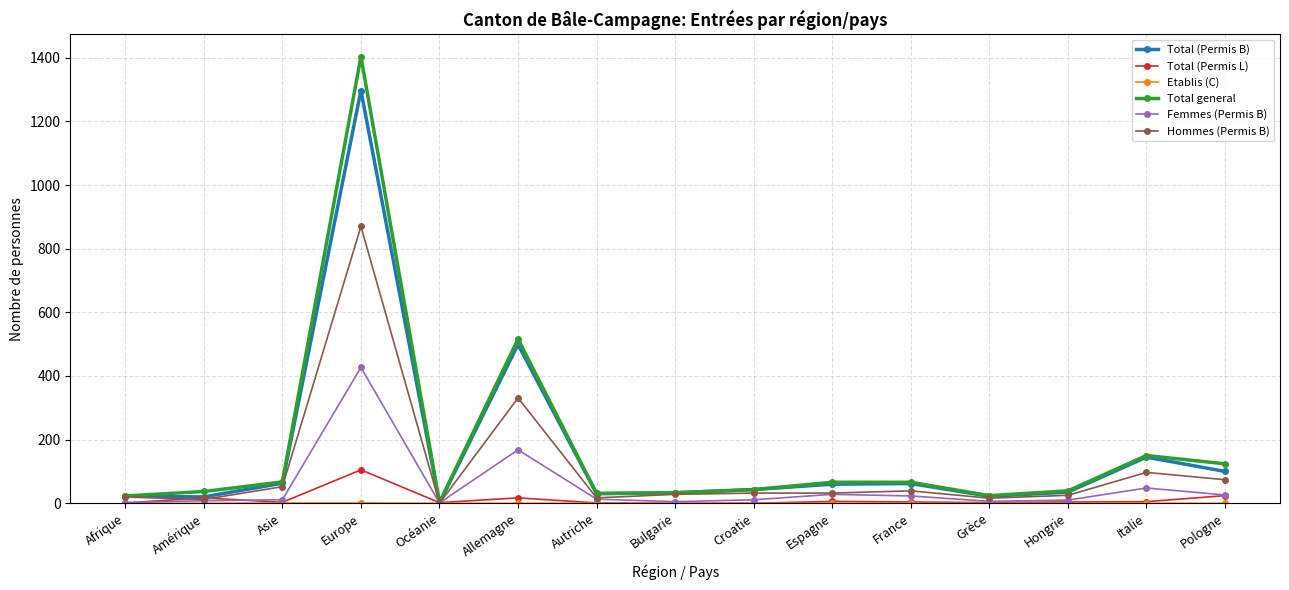

Where is the first local maximum for Hommes (Permis B)?

Europe